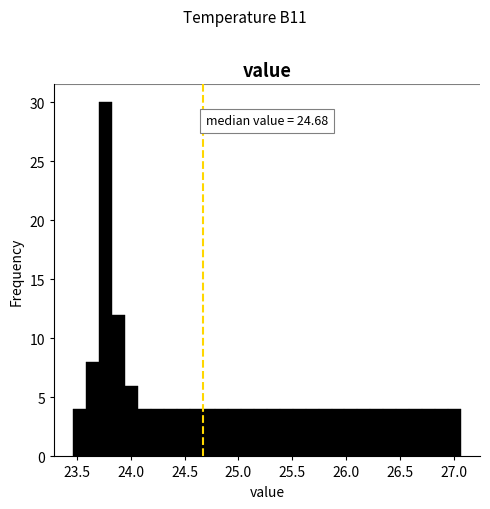

Read against the x-axis, roughly where is the centre of the tallest bar?

23.75